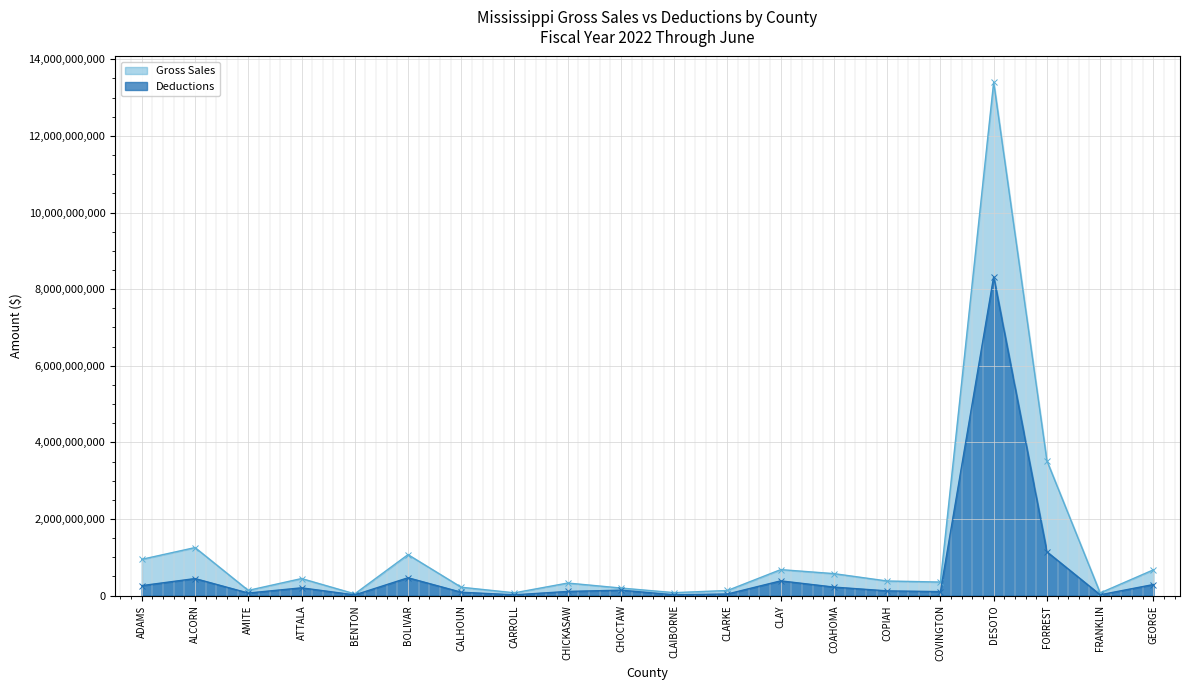

At which category does Gross Sales reach its first local peak?

ALCORN